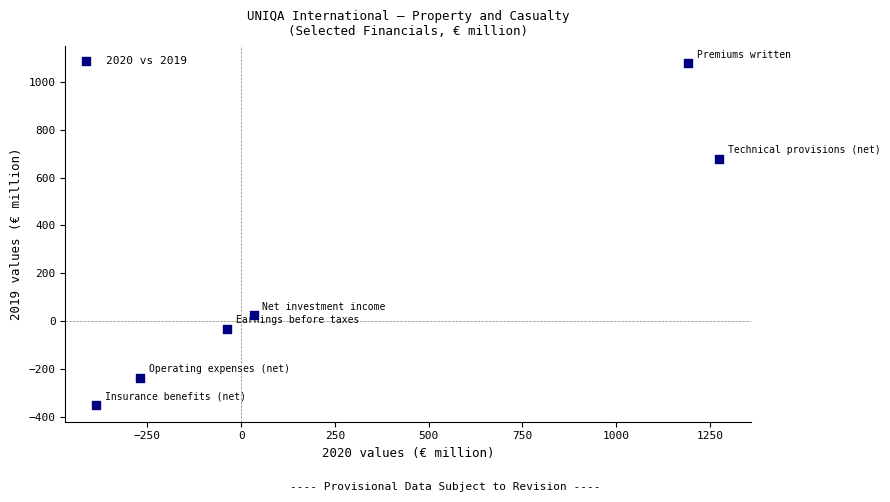

What is the average Y value?

194.5